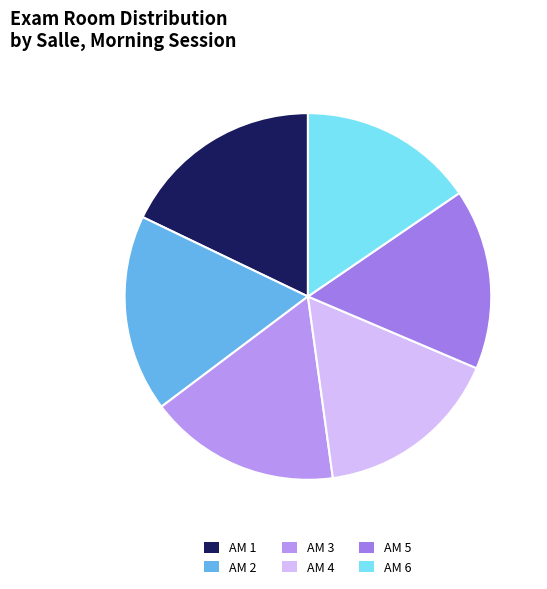

Is AM 5 the majority of the pie?

No